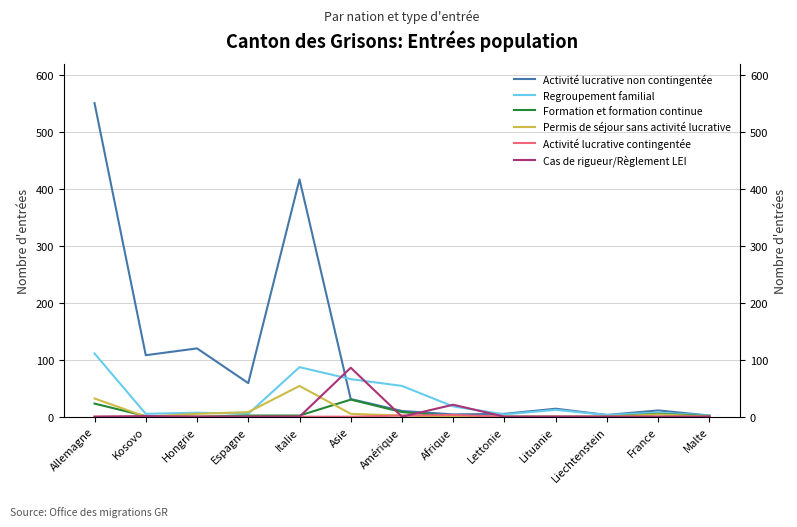

What is the value of the Activité lucrative non contingentée point at the 9th from the left?

5